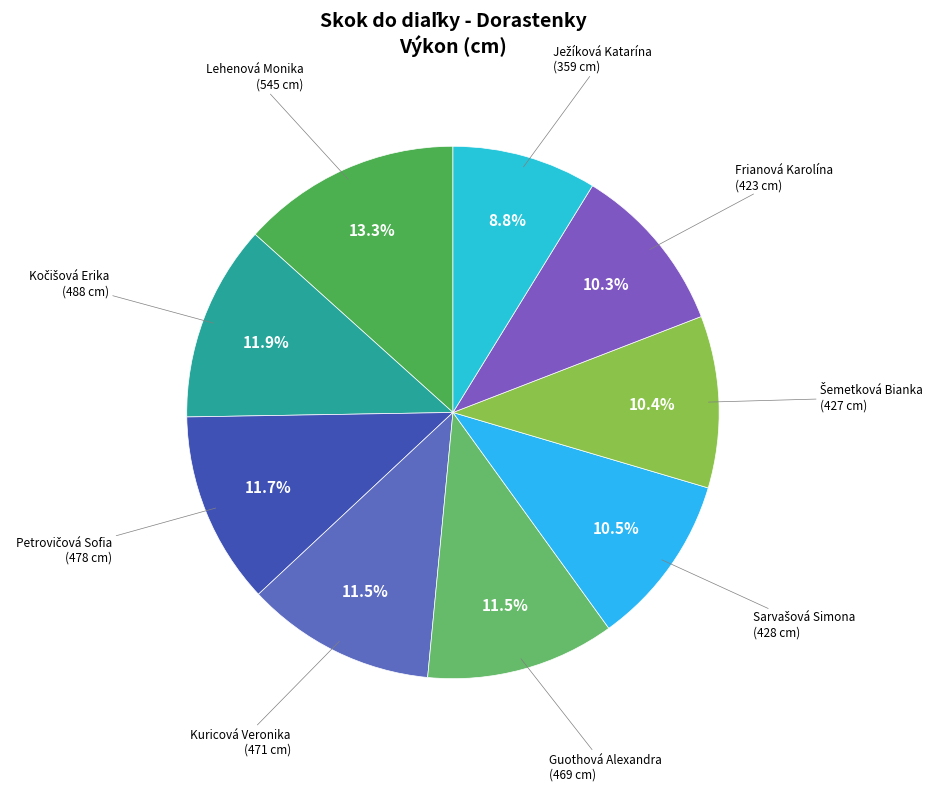

Count the number of slices in the pie.

9